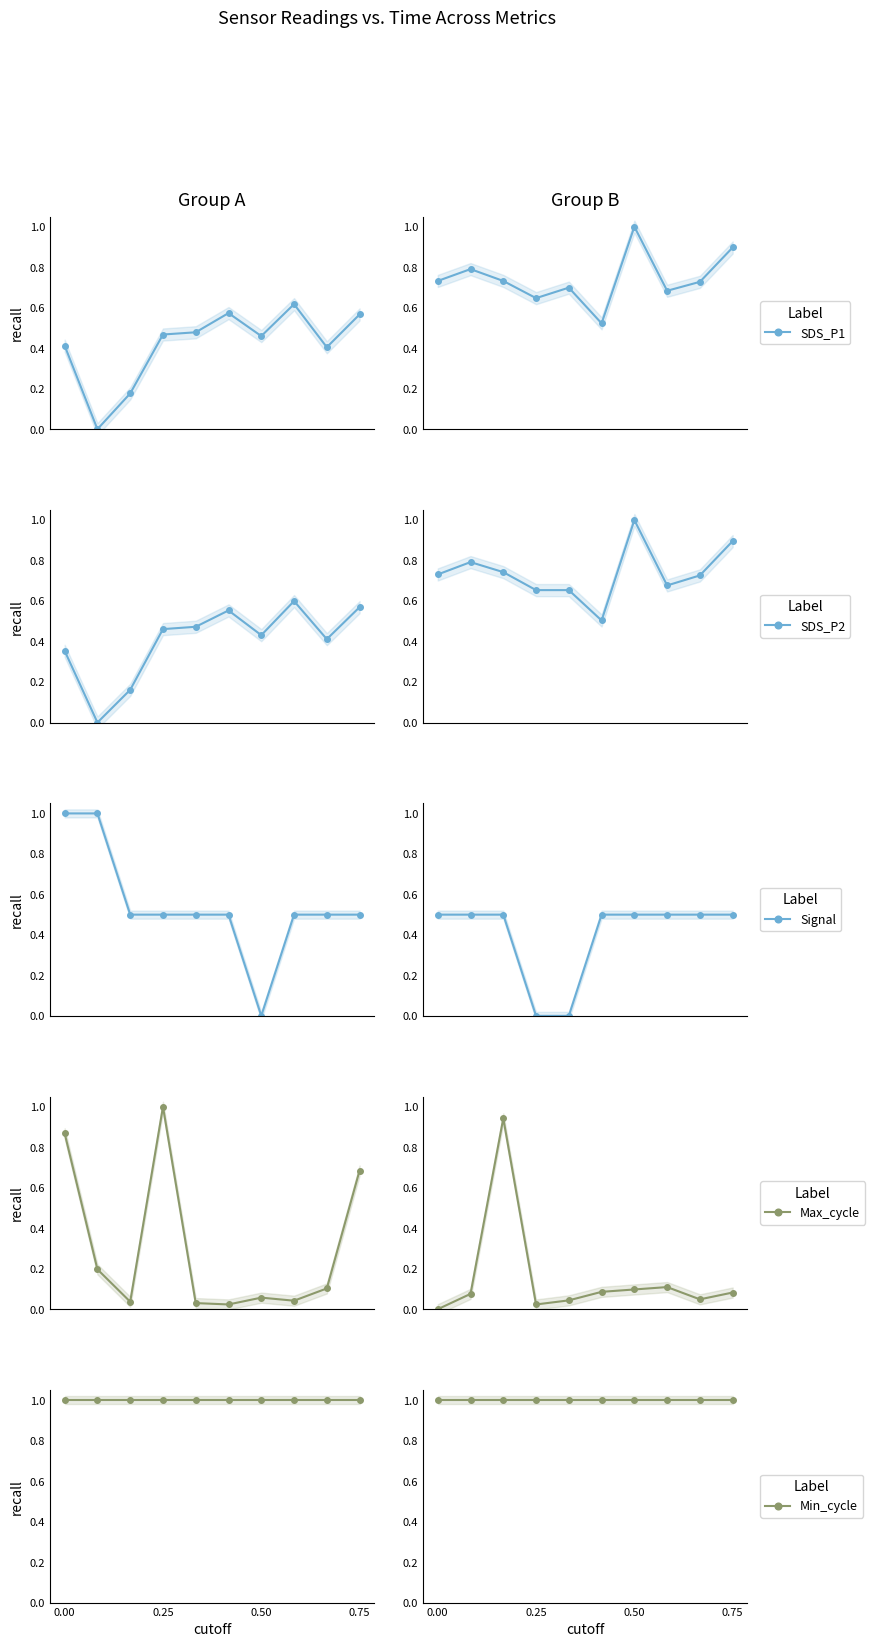

What is the sum of the Max_cycle values at 6 and 5?

0.2